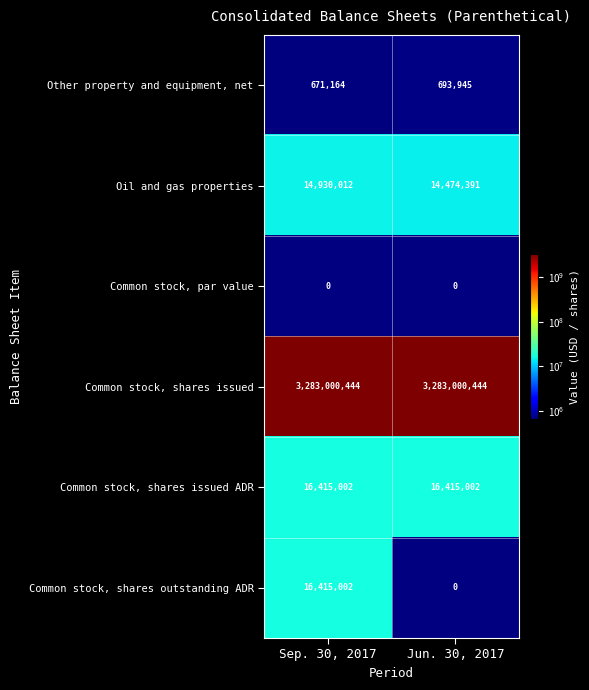

What is the spread (max minus min) of values at Sep. 30, 2017?

3283000444